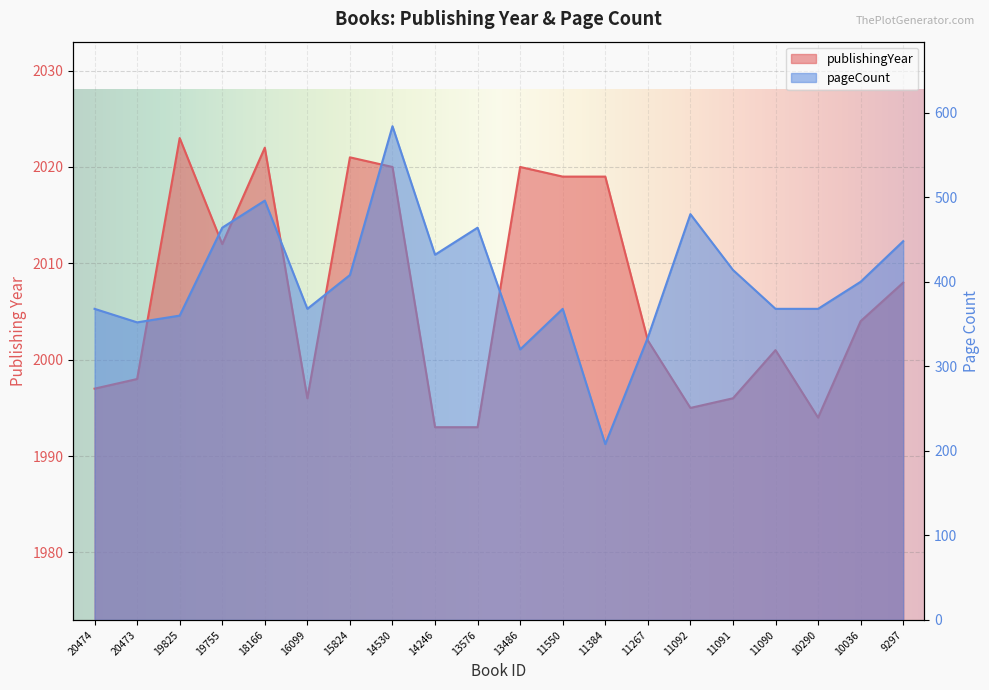

Reading right to left, extract all data points from this chart.

publishingYear: 9297=2008	10036=2004	10290=1994	11090=2001	11091=1996	11092=1995	11267=2002	11384=2019	11550=2019	13486=2020	13576=1993	14246=1993	14530=2020	15824=2021	16099=1996	18166=2022	19755=2012	19825=2023	20473=1998	20474=1997
pageCount: 9297=448	10036=400	10290=368	11090=368	11091=414	11092=480	11267=334	11384=208	11550=368	13486=320	13576=464	14246=432	14530=584	15824=408	16099=368	18166=496	19755=464	19825=360	20473=352	20474=368